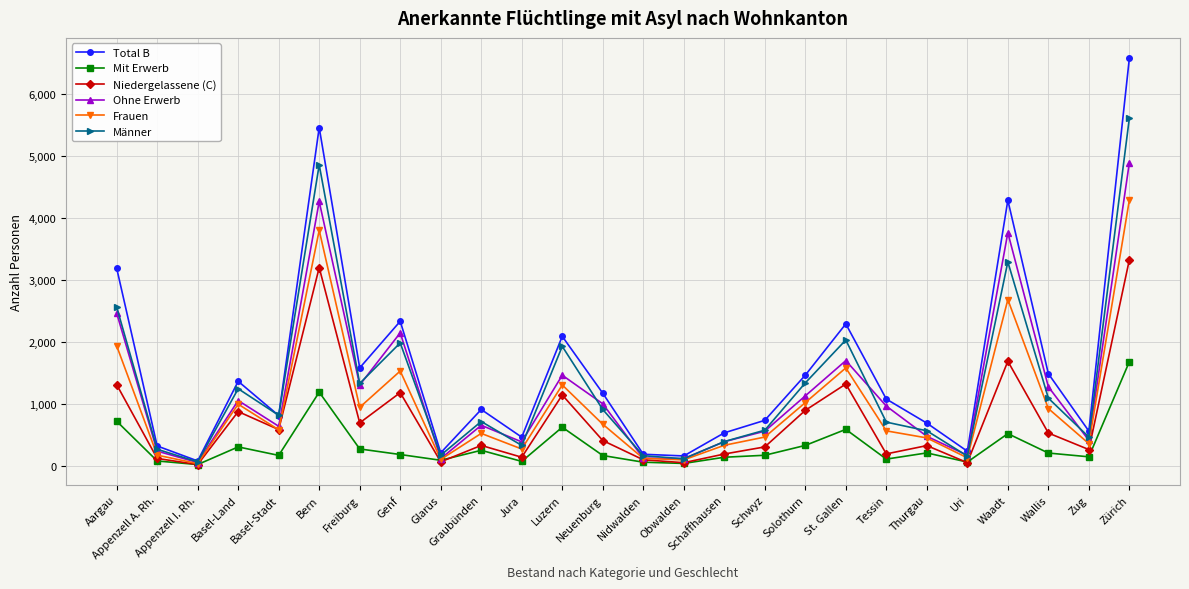

What position from the right is Thurgau?

6